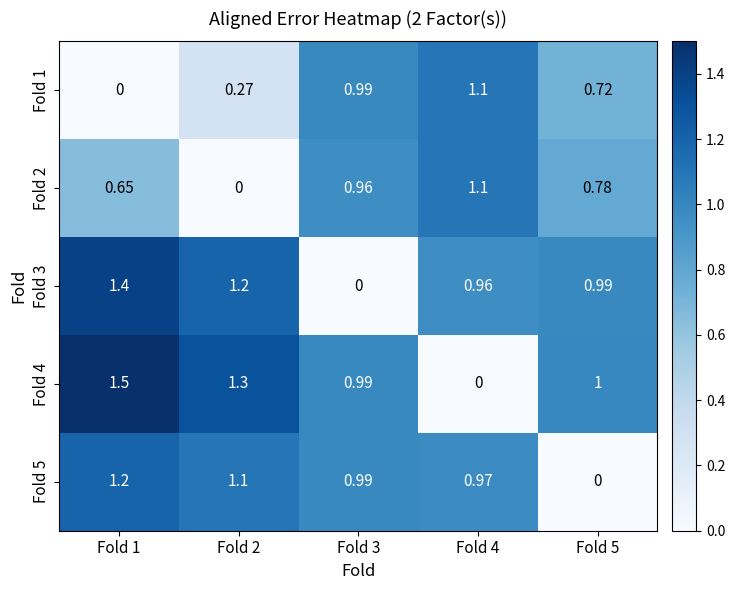

How many categories are shown in the chart?

5